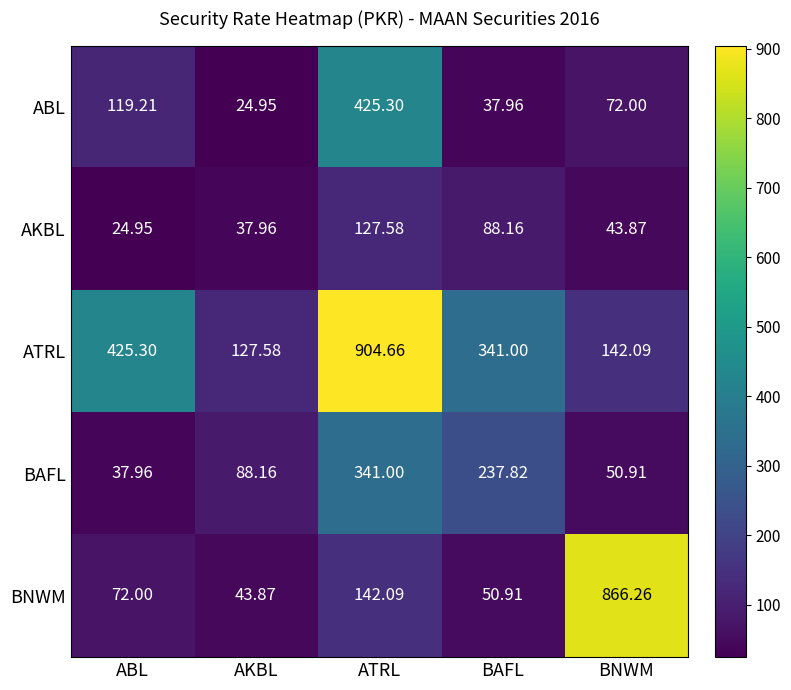

At which label does ATRL reach its peak?

ATRL